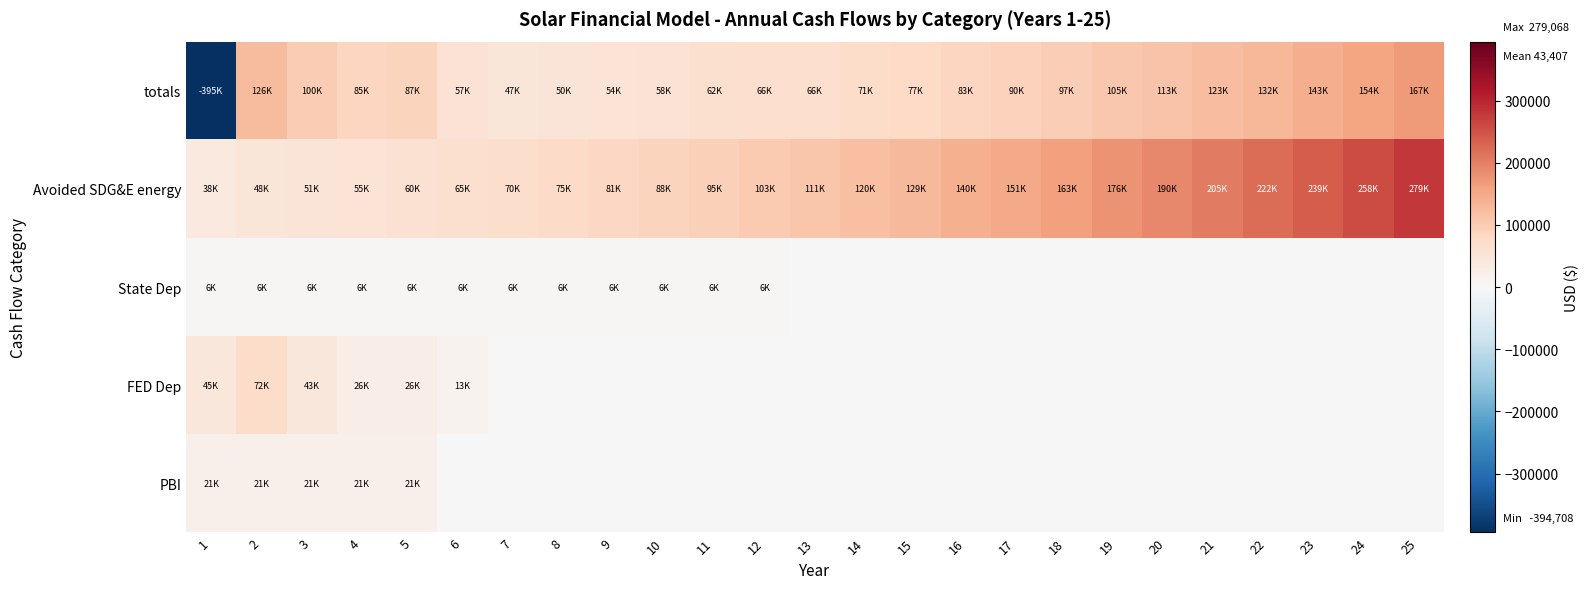

Which label corresponds to the smallest value in the chart?

1